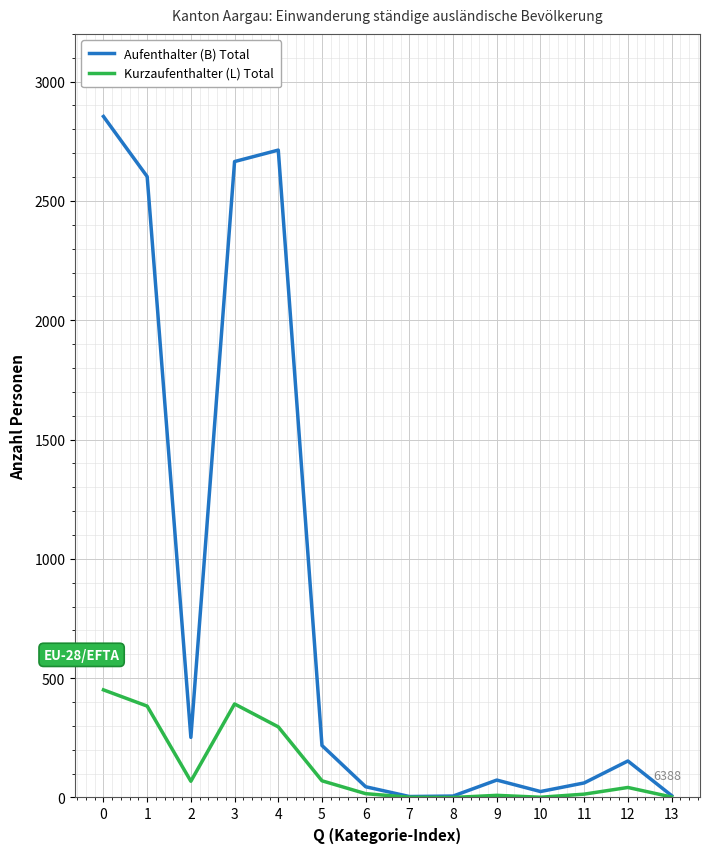

Does the chart have visible grid lines?

Yes